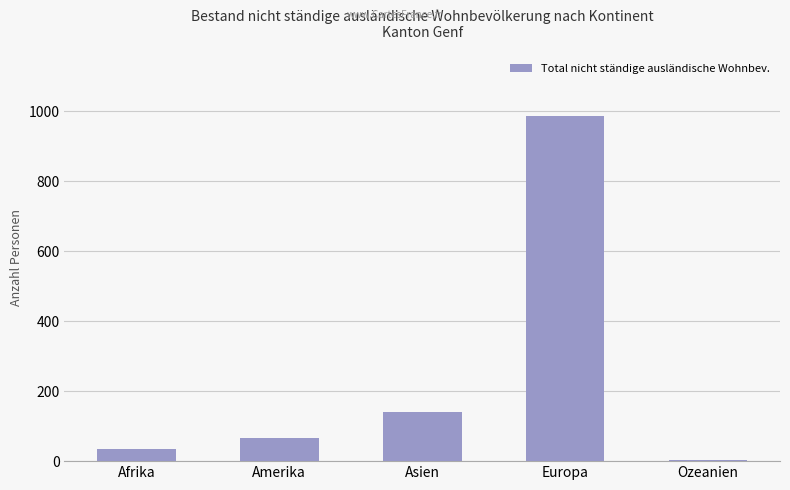

What is the sum of the values at Asien and Afrika?

174